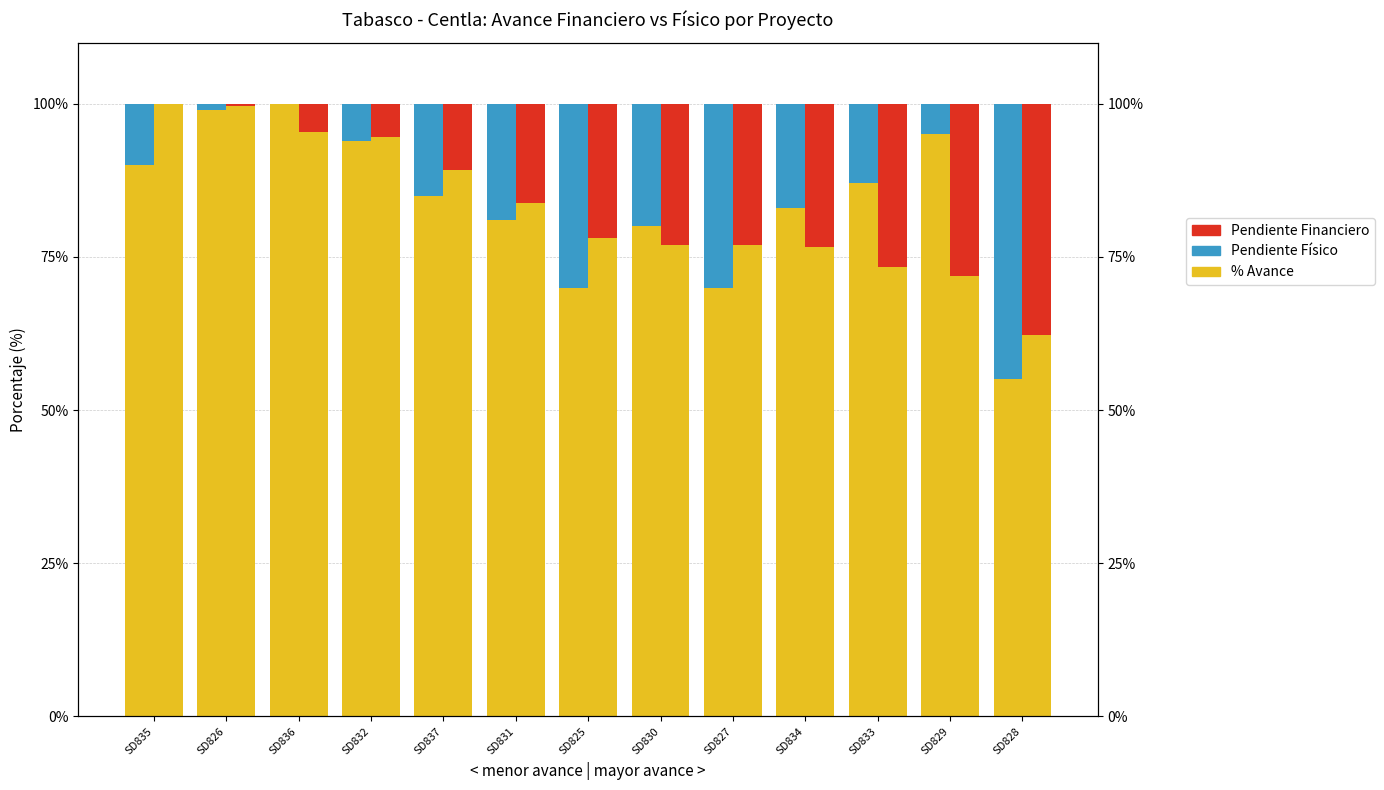

What is the lowest value of the % Avance Físico series?

55.0